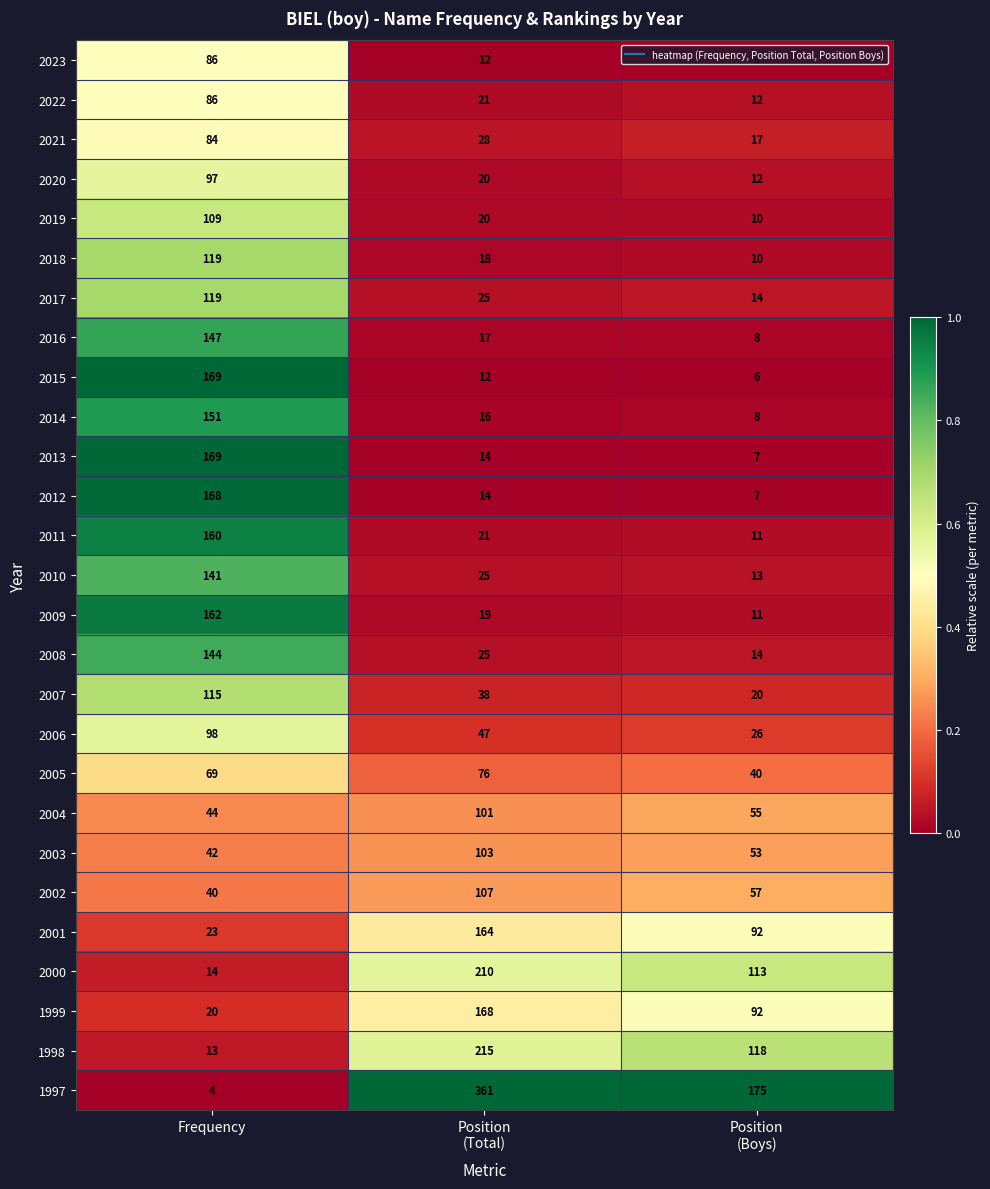

Is it true that 2008 equals 98 at Frequency?

False